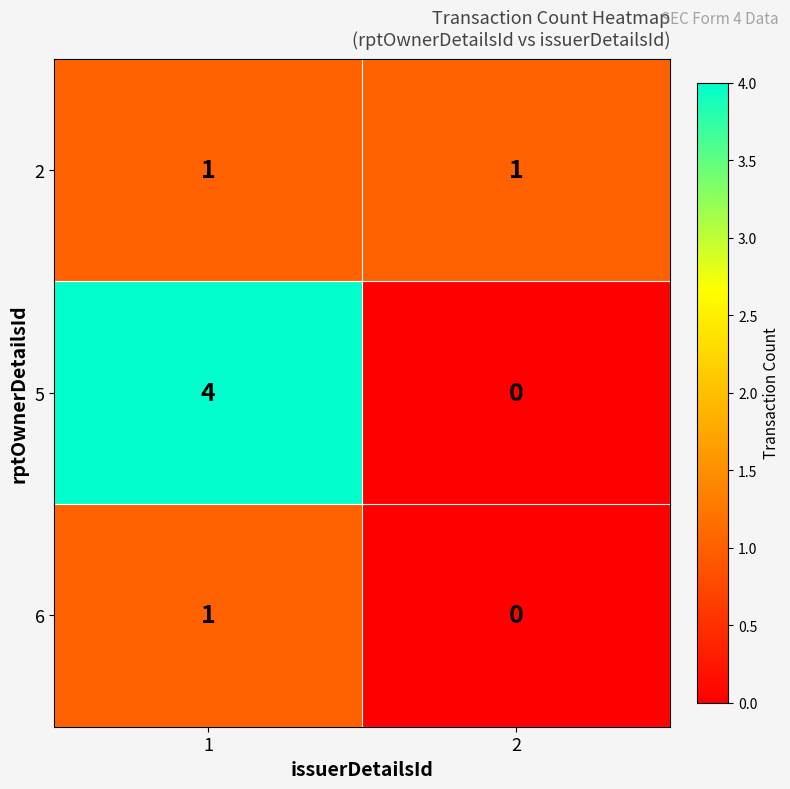

What is the total value across all series at 1?

6